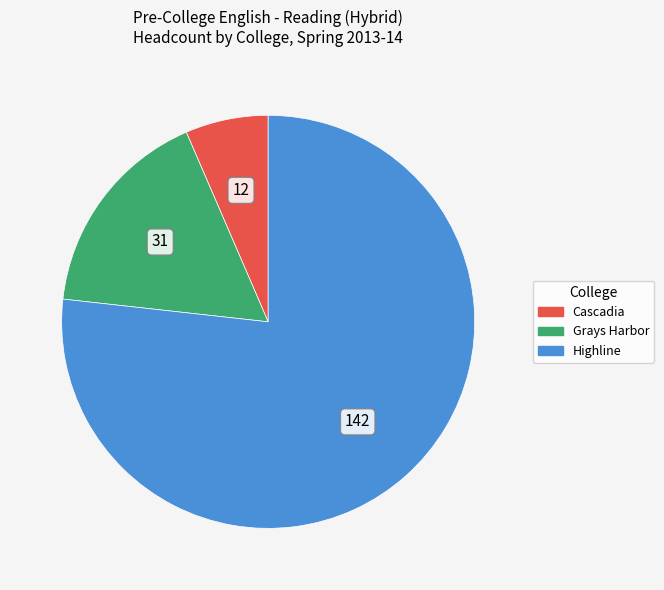

The Cascadia slice represents 19% of the pie. True or false?

False